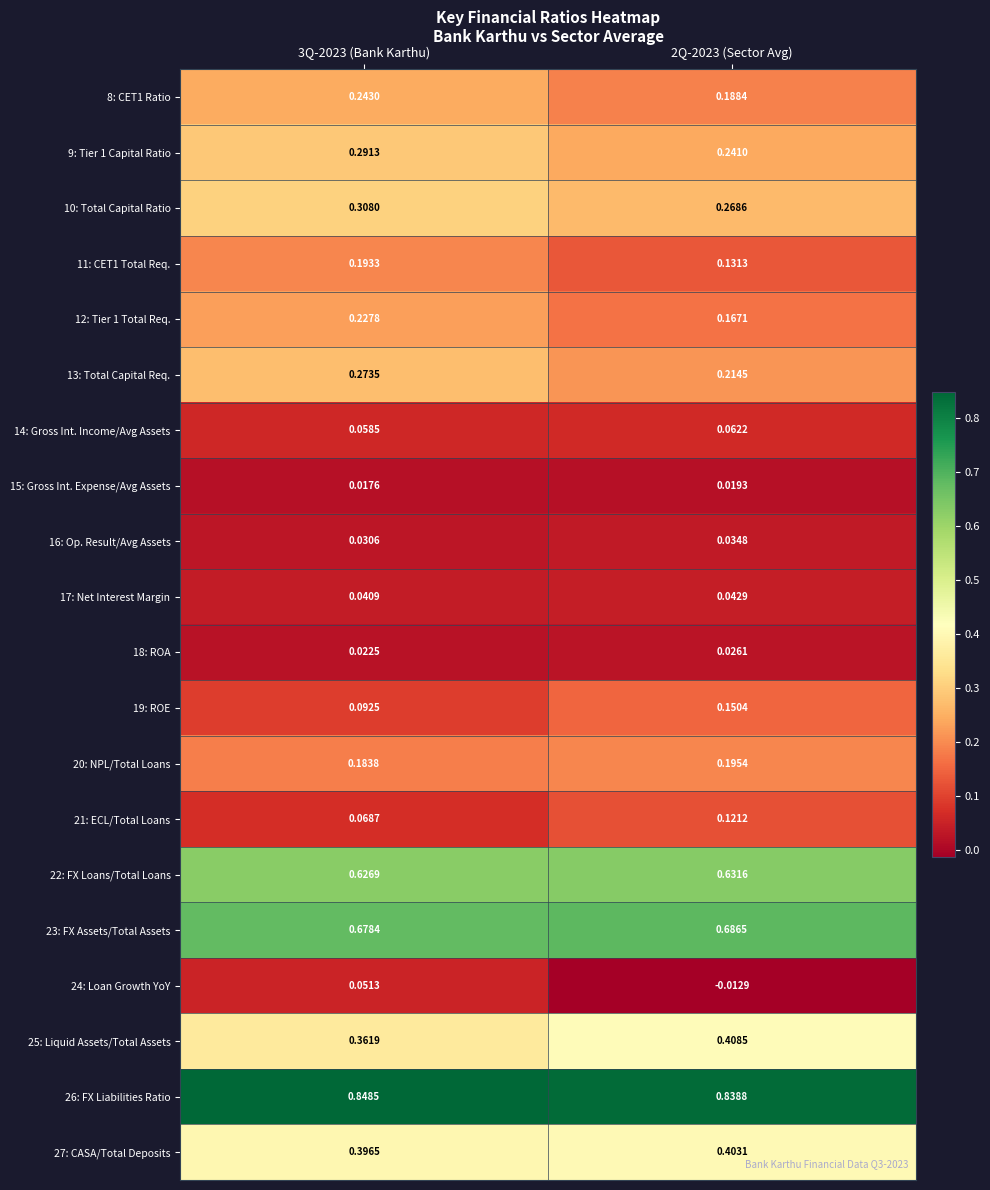

Reading right to left, transcribe all the data shown in this chart.

8: CET1 Ratio: 2Q-2023 (Sector Avg)=0.2	3Q-2023 (Bank Karthu)=0.2
9: Tier 1 Capital Ratio: 2Q-2023 (Sector Avg)=0.2	3Q-2023 (Bank Karthu)=0.3
10: Total Capital Ratio: 2Q-2023 (Sector Avg)=0.3	3Q-2023 (Bank Karthu)=0.3
11: CET1 Total Req.: 2Q-2023 (Sector Avg)=0.1	3Q-2023 (Bank Karthu)=0.2
12: Tier 1 Total Req.: 2Q-2023 (Sector Avg)=0.2	3Q-2023 (Bank Karthu)=0.2
13: Total Capital Req.: 2Q-2023 (Sector Avg)=0.2	3Q-2023 (Bank Karthu)=0.3
14: Gross Int. Income/Avg Assets: 2Q-2023 (Sector Avg)=0.1	3Q-2023 (Bank Karthu)=0.1
15: Gross Int. Expense/Avg Assets: 2Q-2023 (Sector Avg)=0.0	3Q-2023 (Bank Karthu)=0.0
16: Op. Result/Avg Assets: 2Q-2023 (Sector Avg)=0.0	3Q-2023 (Bank Karthu)=0.0
17: Net Interest Margin: 2Q-2023 (Sector Avg)=0.0	3Q-2023 (Bank Karthu)=0.0
18: ROA: 2Q-2023 (Sector Avg)=0.0	3Q-2023 (Bank Karthu)=0.0
19: ROE: 2Q-2023 (Sector Avg)=0.2	3Q-2023 (Bank Karthu)=0.1
20: NPL/Total Loans: 2Q-2023 (Sector Avg)=0.2	3Q-2023 (Bank Karthu)=0.2
21: ECL/Total Loans: 2Q-2023 (Sector Avg)=0.1	3Q-2023 (Bank Karthu)=0.1
22: FX Loans/Total Loans: 2Q-2023 (Sector Avg)=0.6	3Q-2023 (Bank Karthu)=0.6
23: FX Assets/Total Assets: 2Q-2023 (Sector Avg)=0.7	3Q-2023 (Bank Karthu)=0.7
24: Loan Growth YoY: 2Q-2023 (Sector Avg)=-0.0	3Q-2023 (Bank Karthu)=0.1
25: Liquid Assets/Total Assets: 2Q-2023 (Sector Avg)=0.4	3Q-2023 (Bank Karthu)=0.4
26: FX Liabilities Ratio: 2Q-2023 (Sector Avg)=0.8	3Q-2023 (Bank Karthu)=0.8
27: CASA/Total Deposits: 2Q-2023 (Sector Avg)=0.4	3Q-2023 (Bank Karthu)=0.4